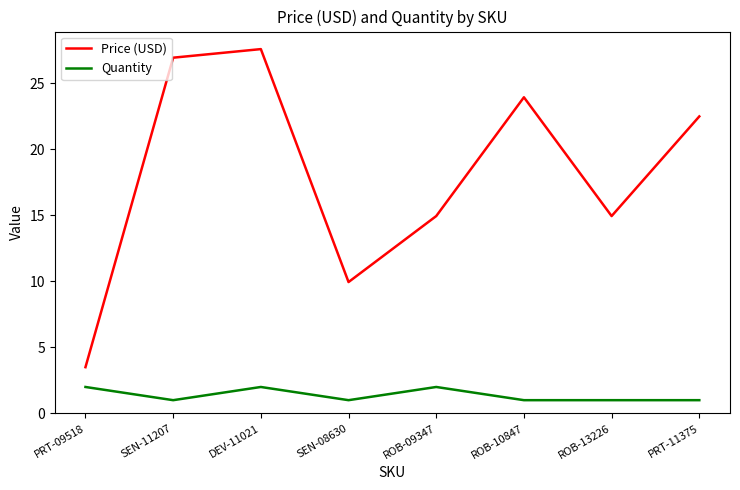

What are all the series names shown in the legend?

Price (USD), Quantity